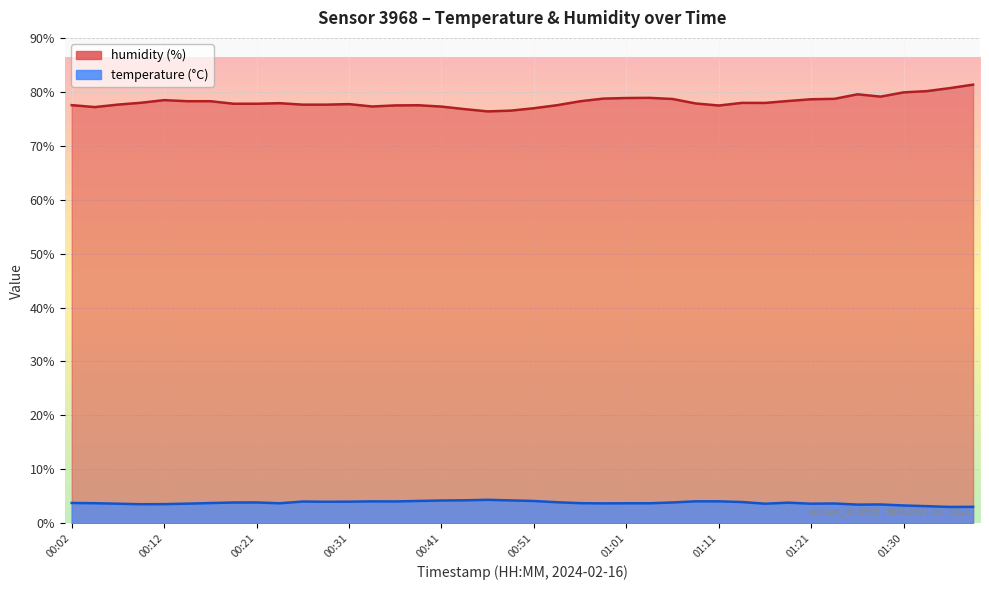

Which series has the widest spread of values?

humidity